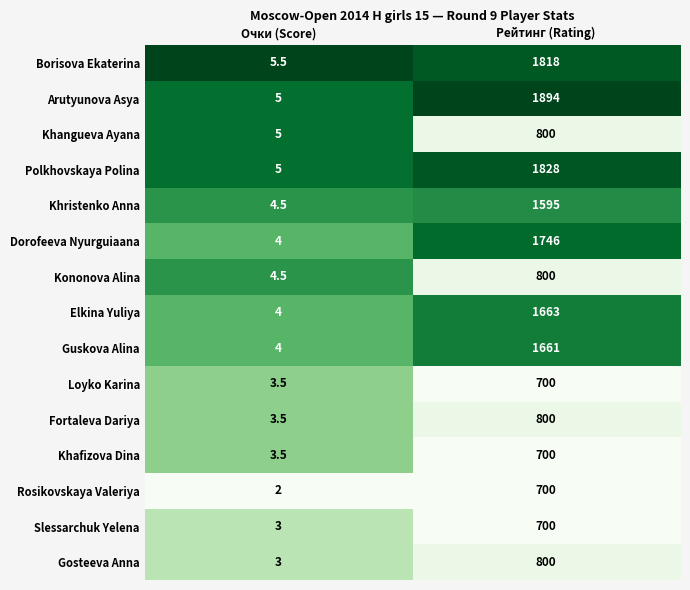

What is the difference between the highest and lowest values at Рейтинг (Rating)?

1194.0